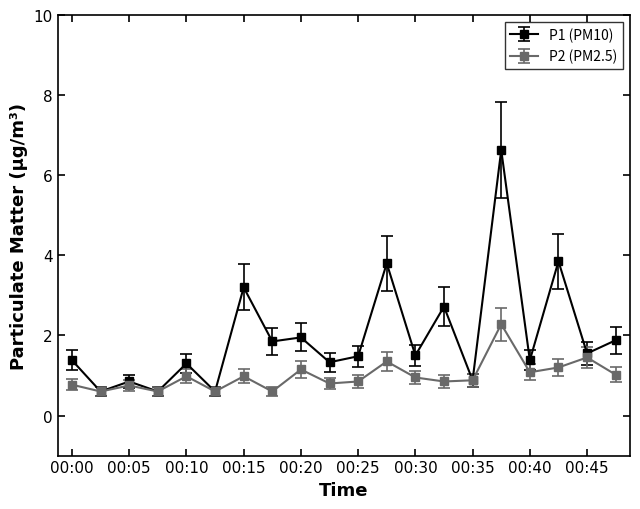

What is the minimum value for P1 (PM10)?

0.6